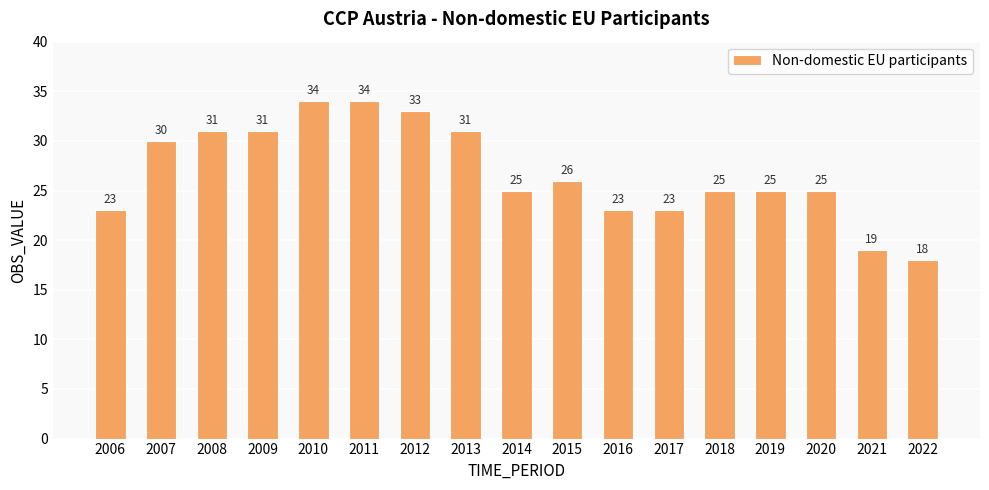

Where does the data first go above 25?

2007